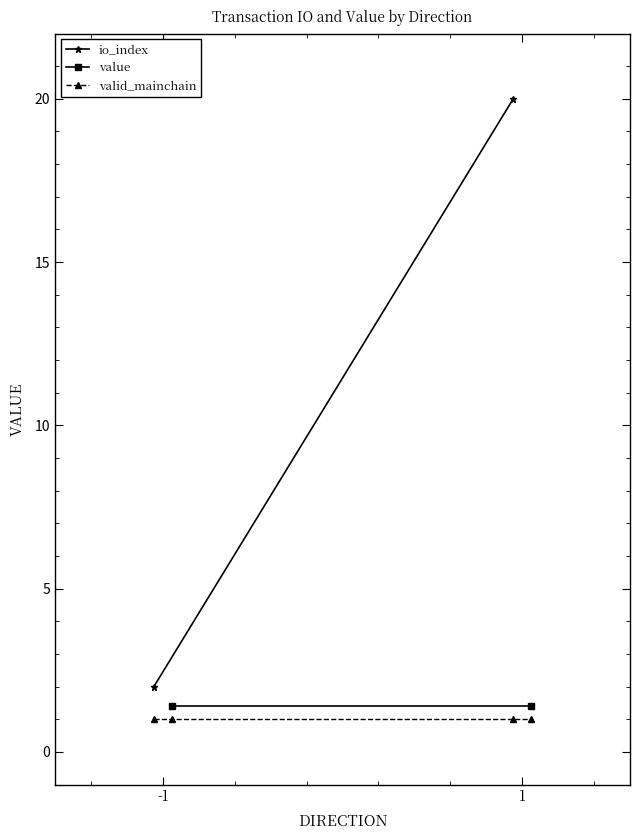

Which has a higher value, -1 or 1?

1